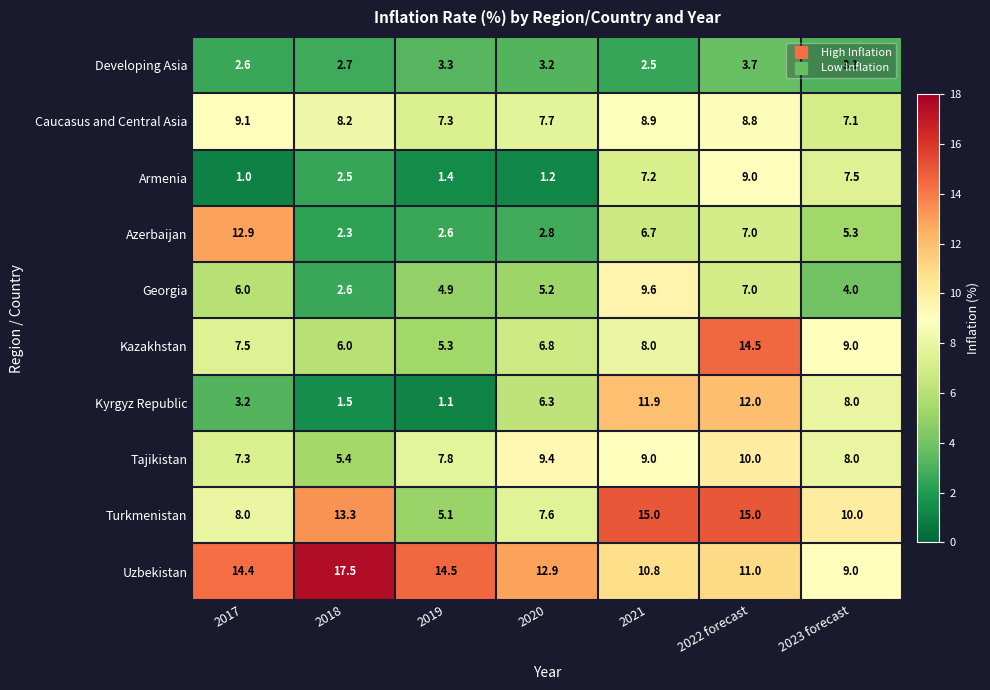

Rank the categories by Armenia value from highest to lowest.

2022 forecast, 2023 forecast, 2021, 2018, 2019, 2020, 2017